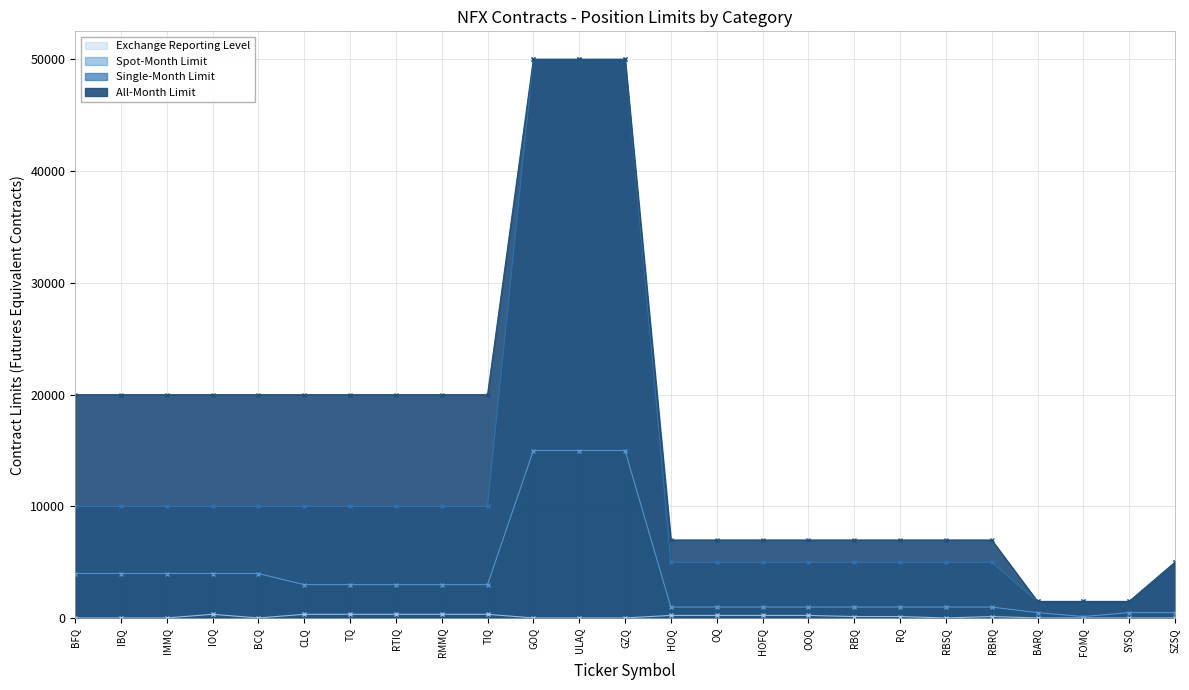

Does the chart display data point markers on the line(s)?

Yes